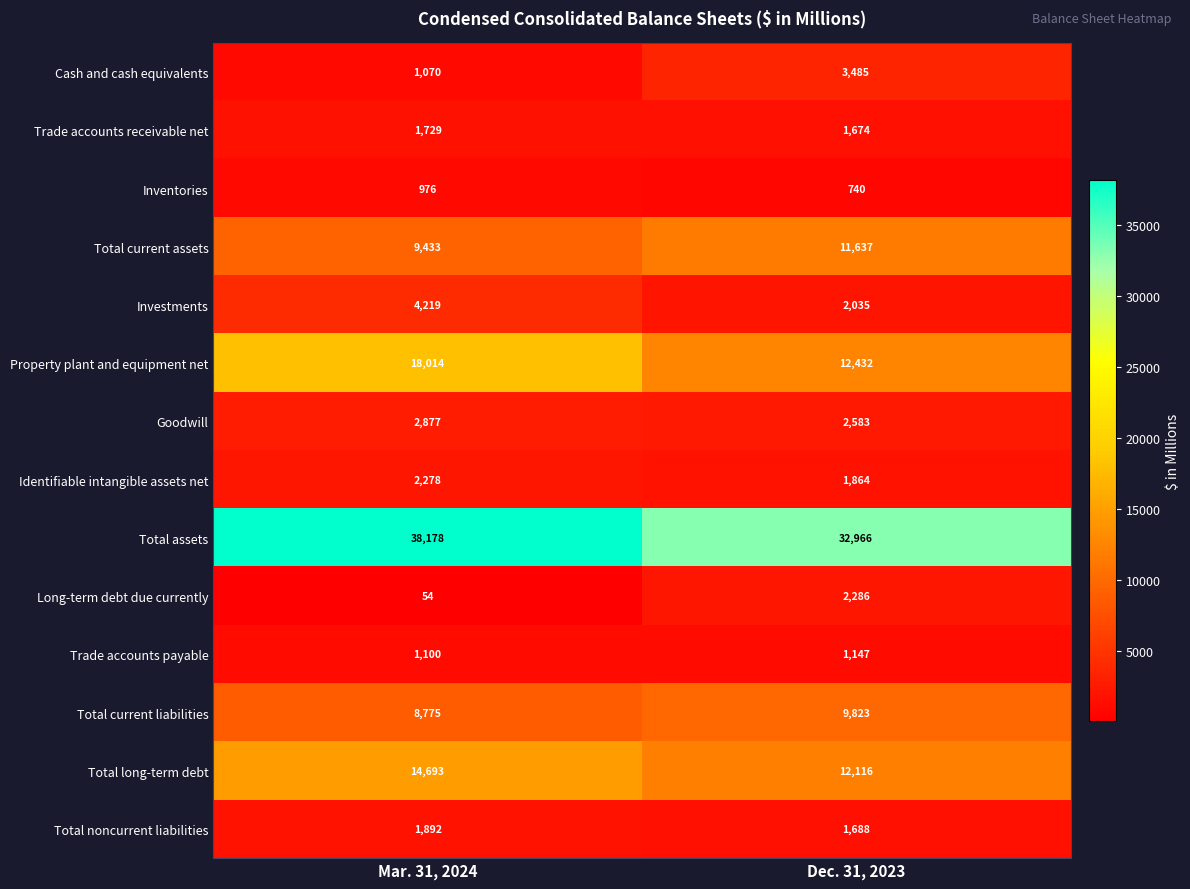

How many series are shown in this chart?

14